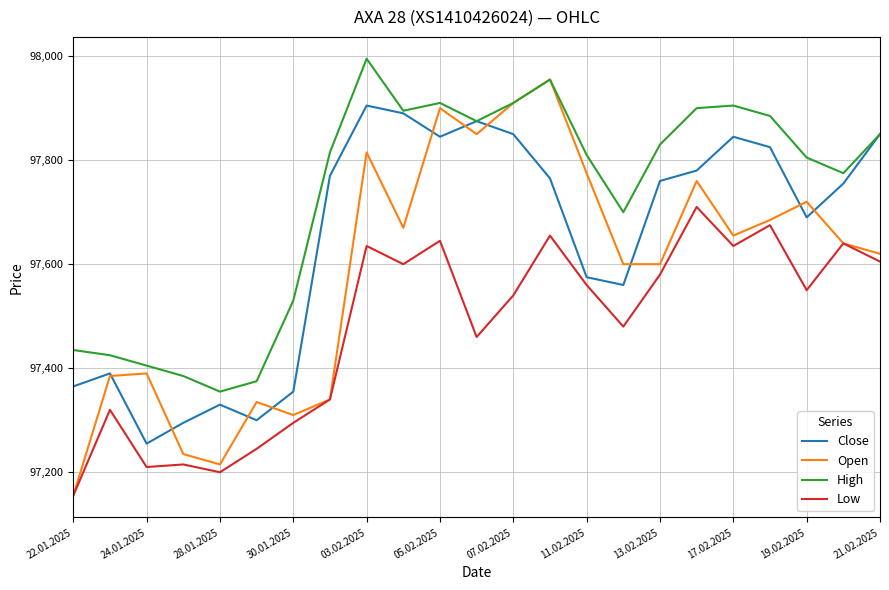

Rank the series by their average value, from highest to lowest.

High, Close, Open, Low